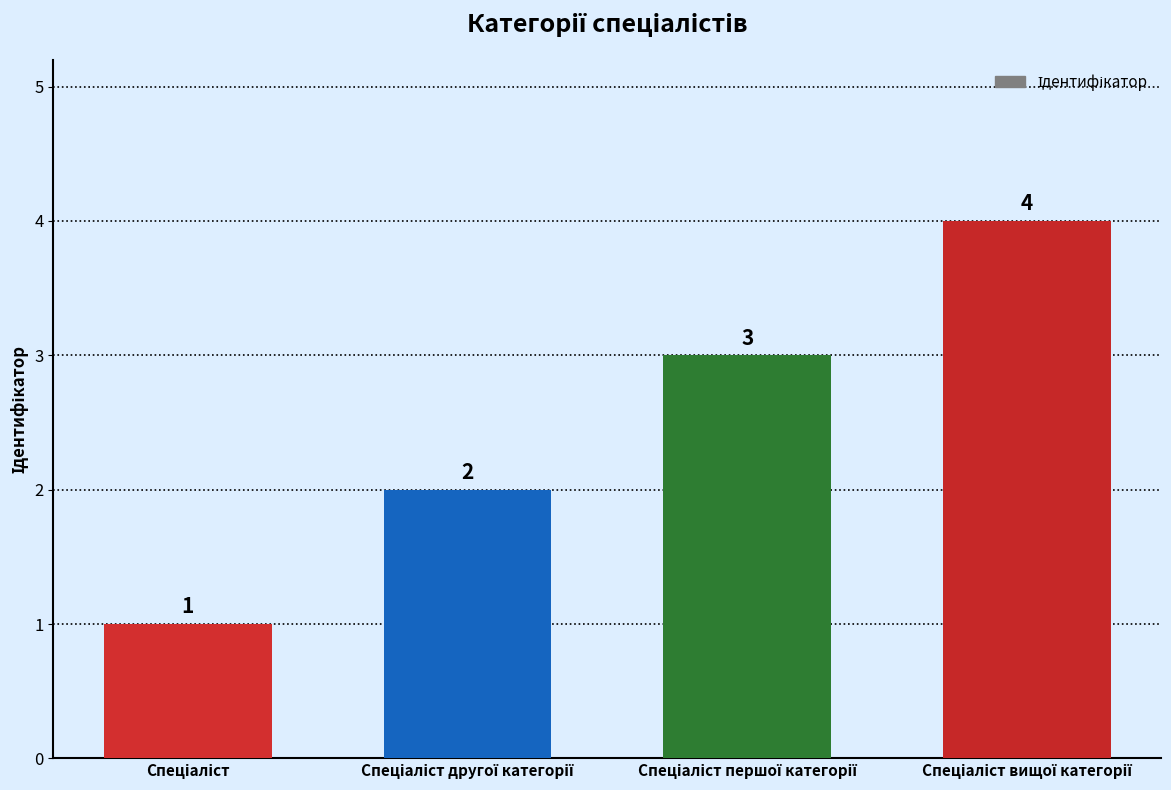

Count the values in the range 2 to 4.

3